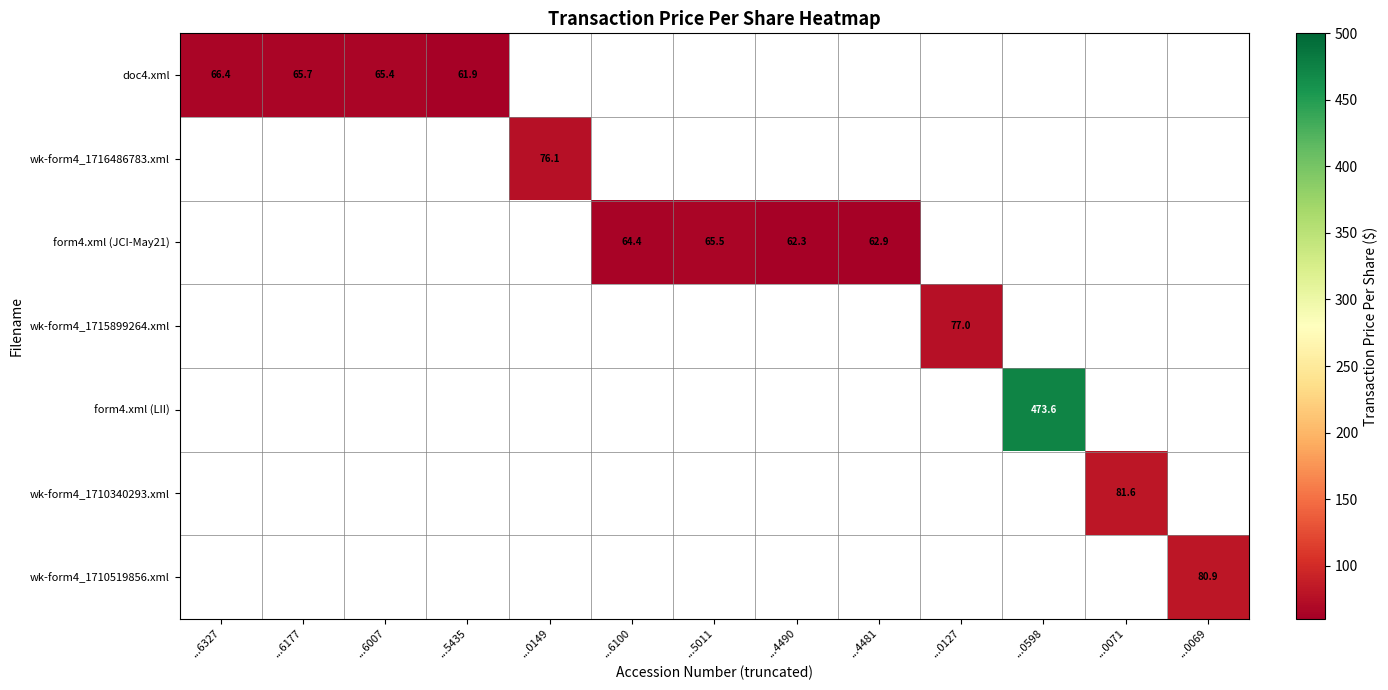

At how many categories does at least one series exceed 466?

1